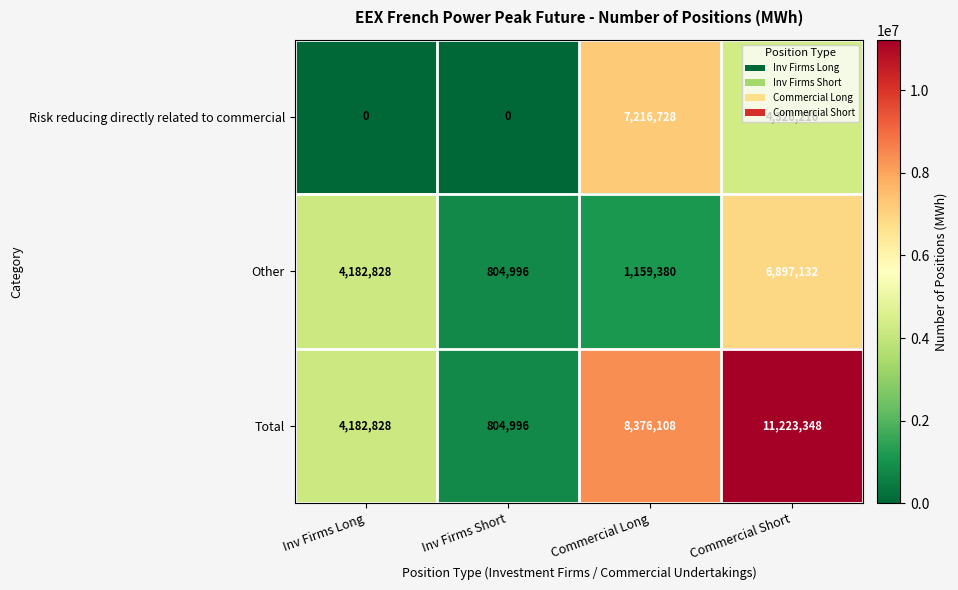

True or false: Other has a value of 7485585 at Inv Firms Long.

False